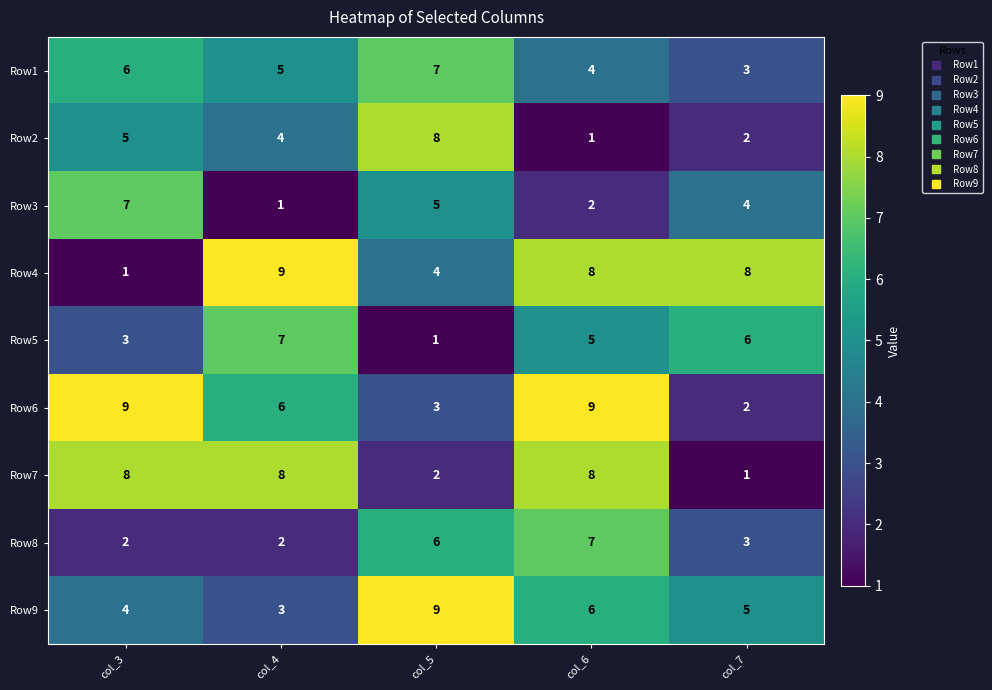

At which category is the sum across all series the highest?

col_6